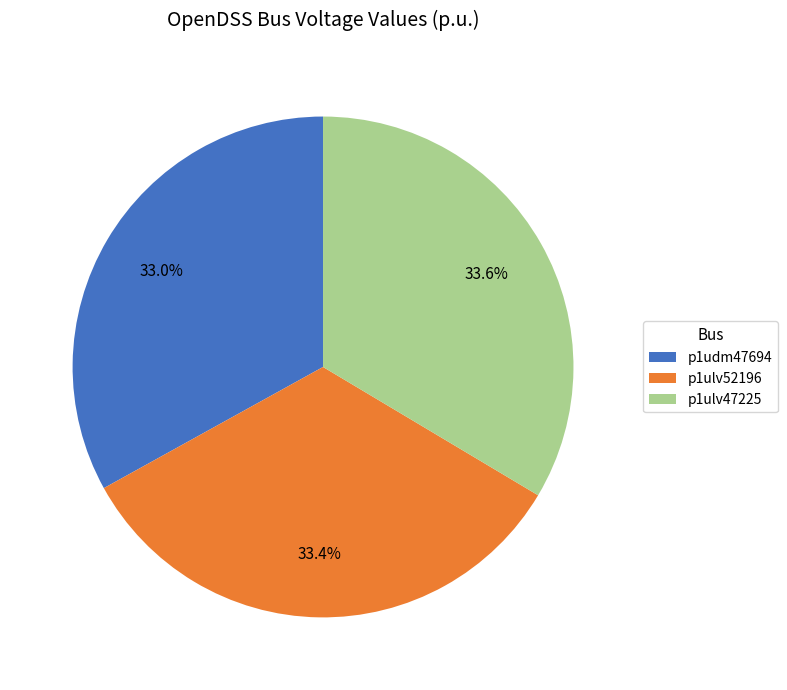

To the nearest percent, what is the combined percentage of p1ulv52196 and p1ulv47225?

67%